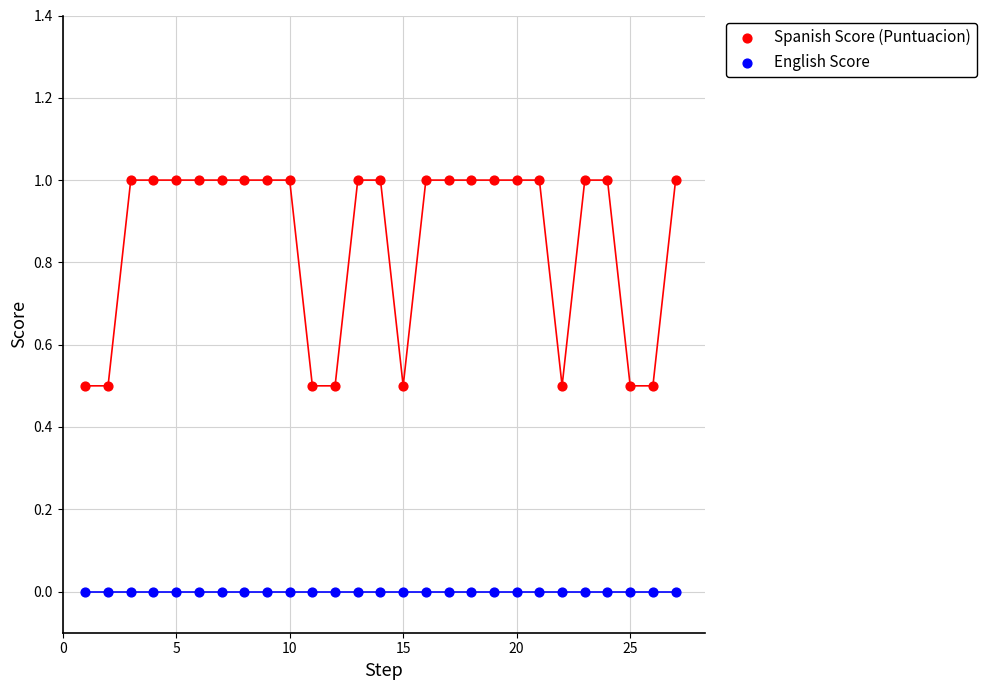

Which series reaches the maximum Y coordinate?

Spanish Score (Puntuacion)